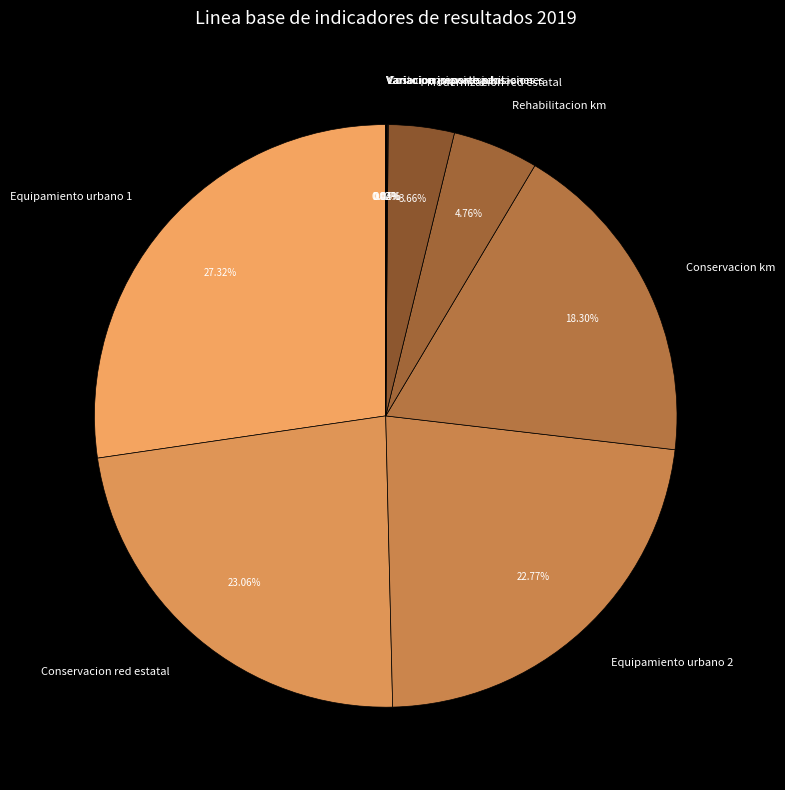

Do Equipamiento urbano 2 and Conservacion red estatal together represent more than half of the pie?

No